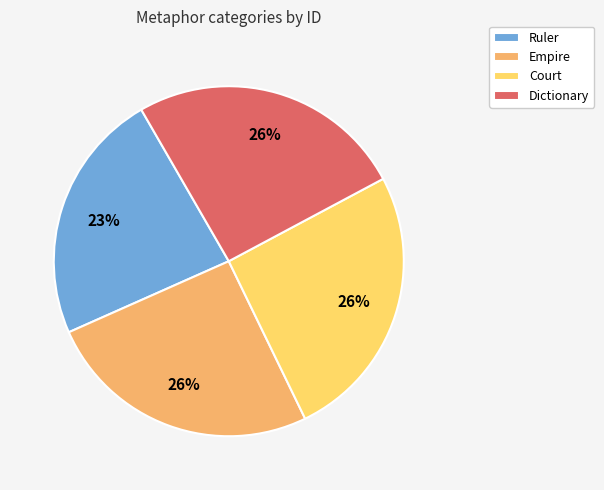

What is the smallest slice in the pie chart?

Ruler